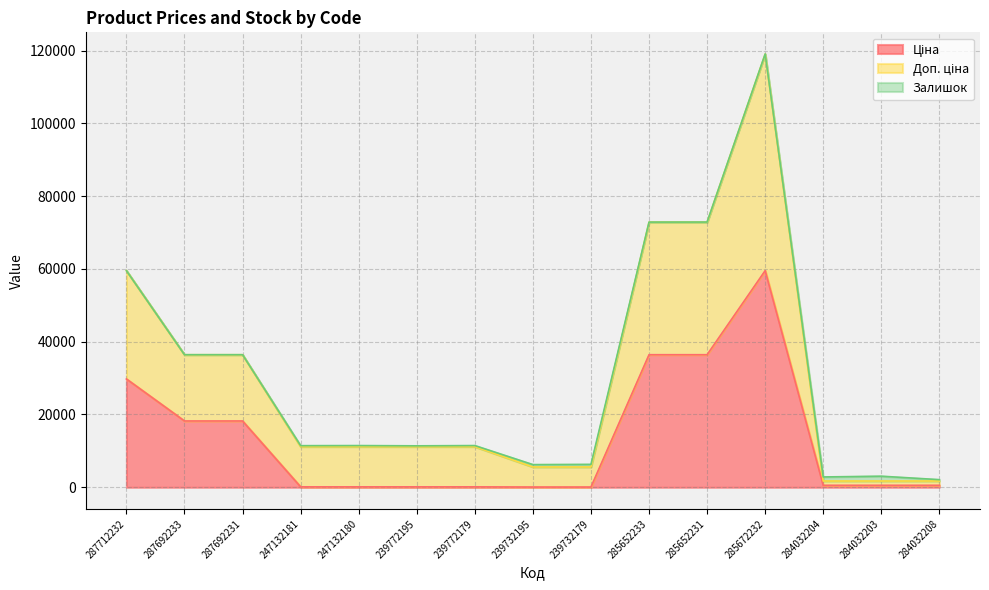

True or false: Ціна and Доп. ціна intersect in this chart.

False